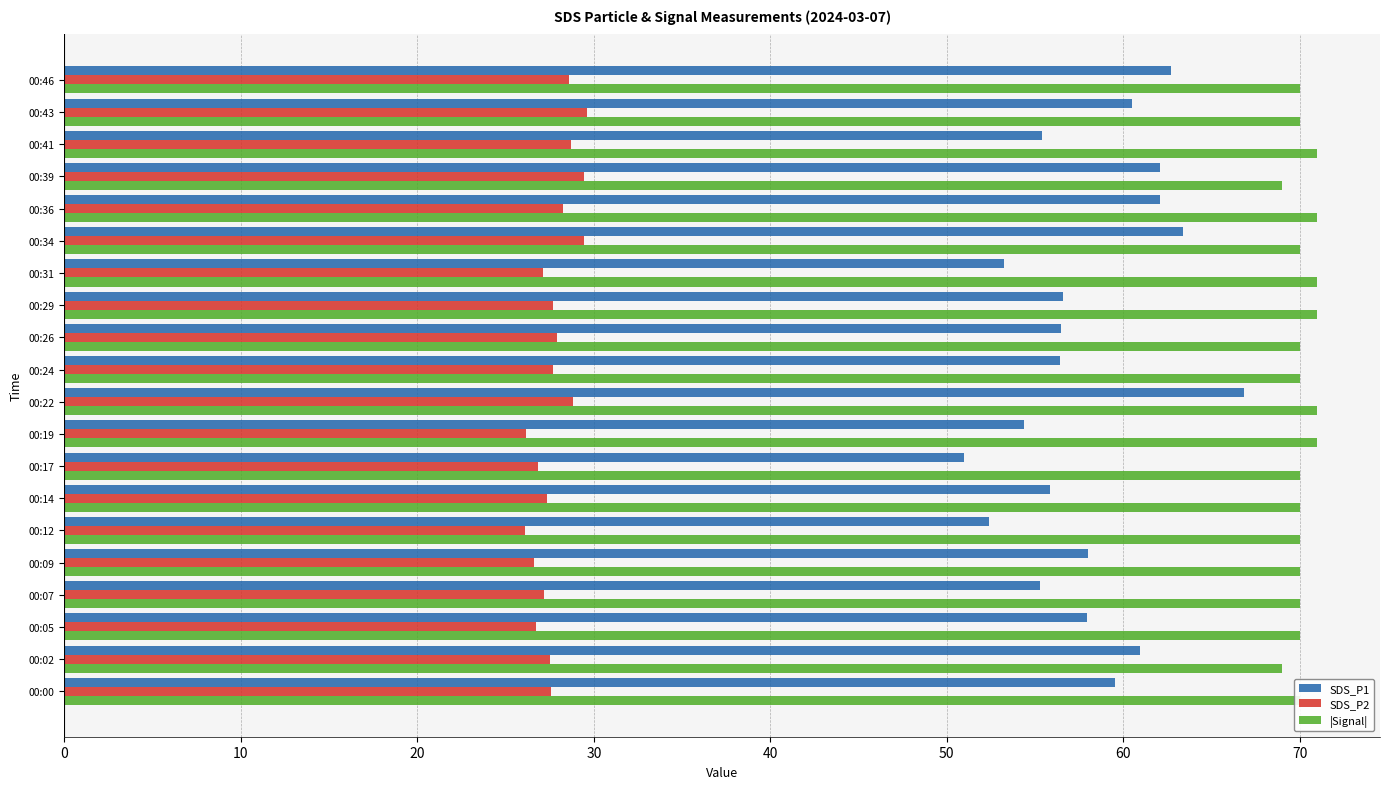

What is the spread (max minus min) of values at 00:26?

42.1